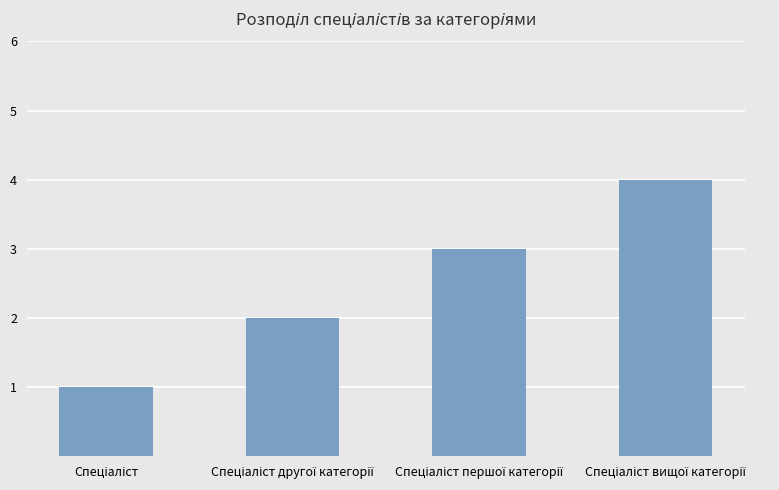

What is the greatest value displayed?

4